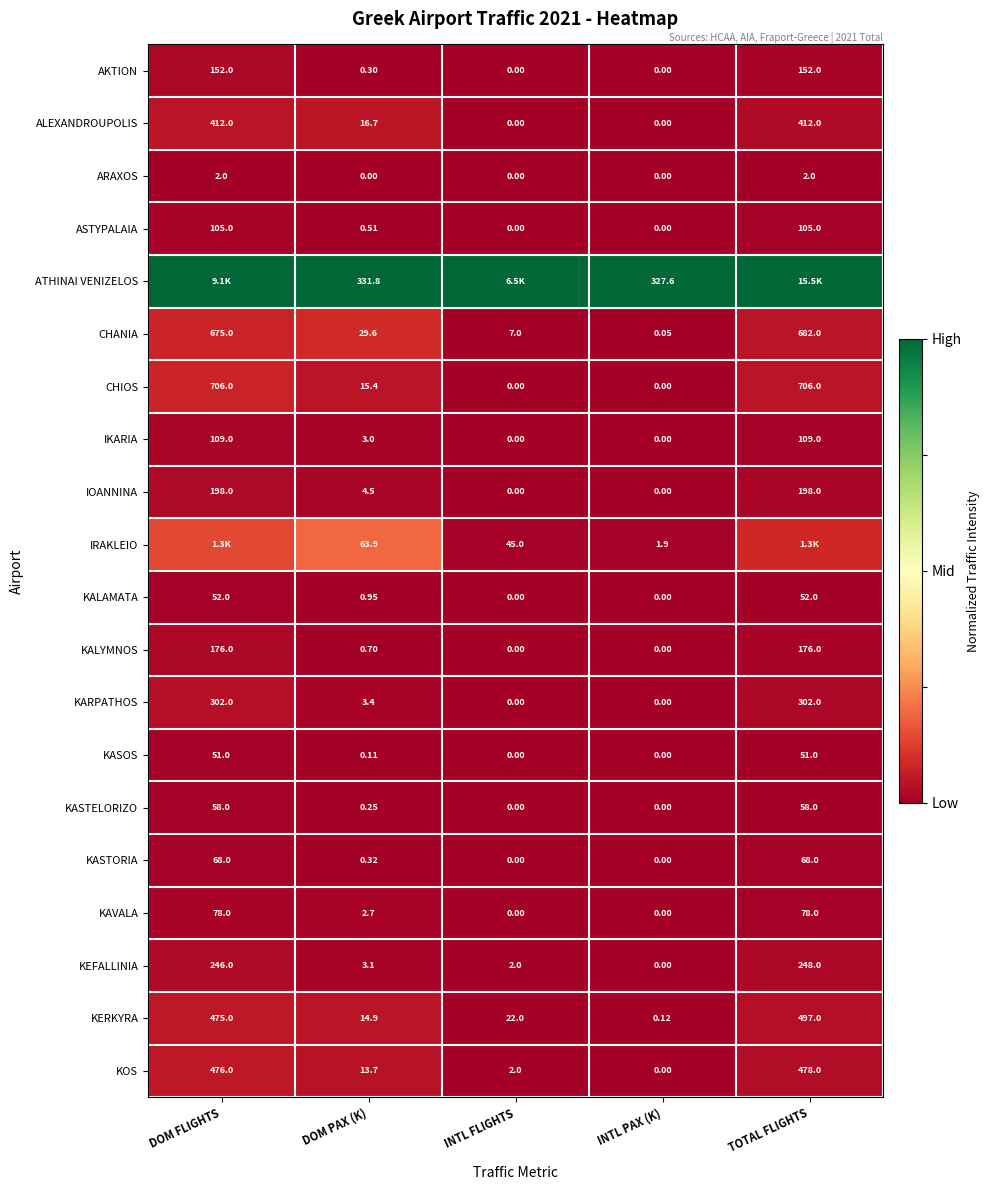

Which has a higher value, INTL FLIGHTS or TOTAL FLIGHTS?

TOTAL FLIGHTS